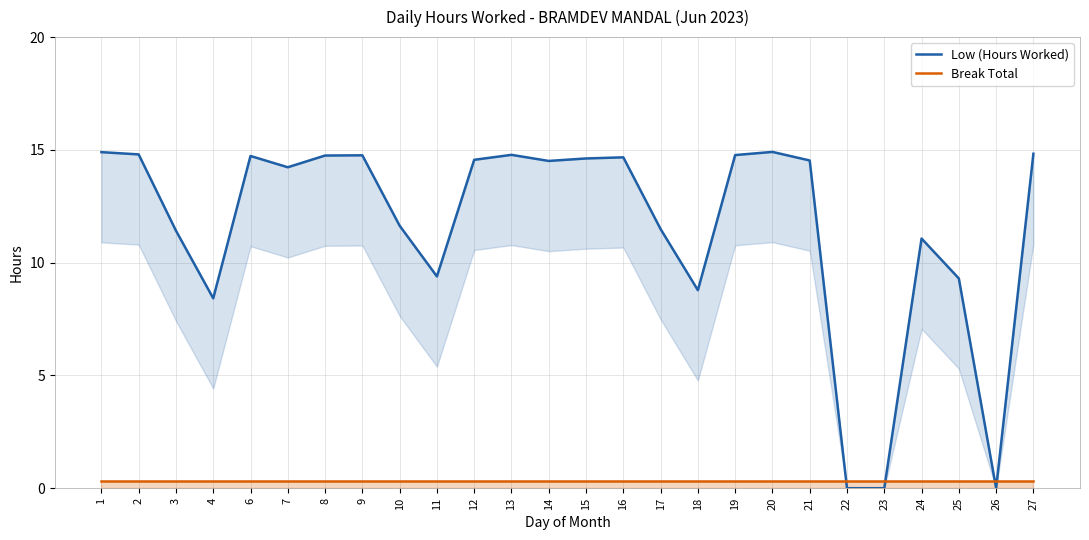

Where is Break Total nearest to the value 0?

1